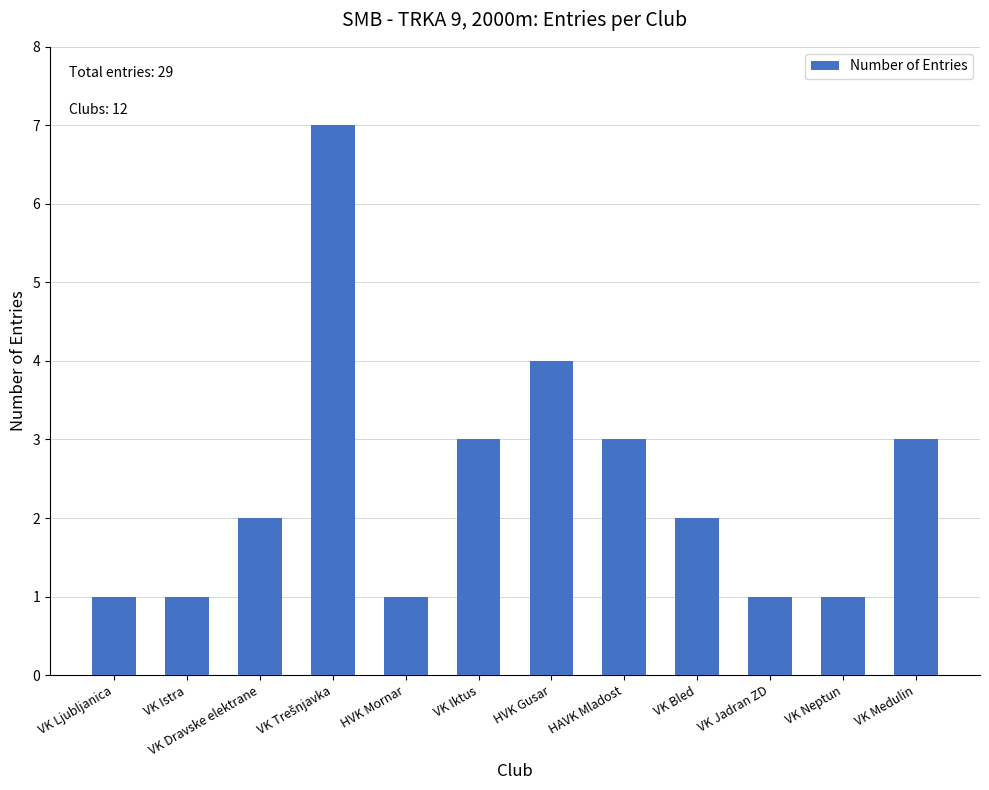

The chart shows a value of 0 at HVK Mornar. True or false?

False